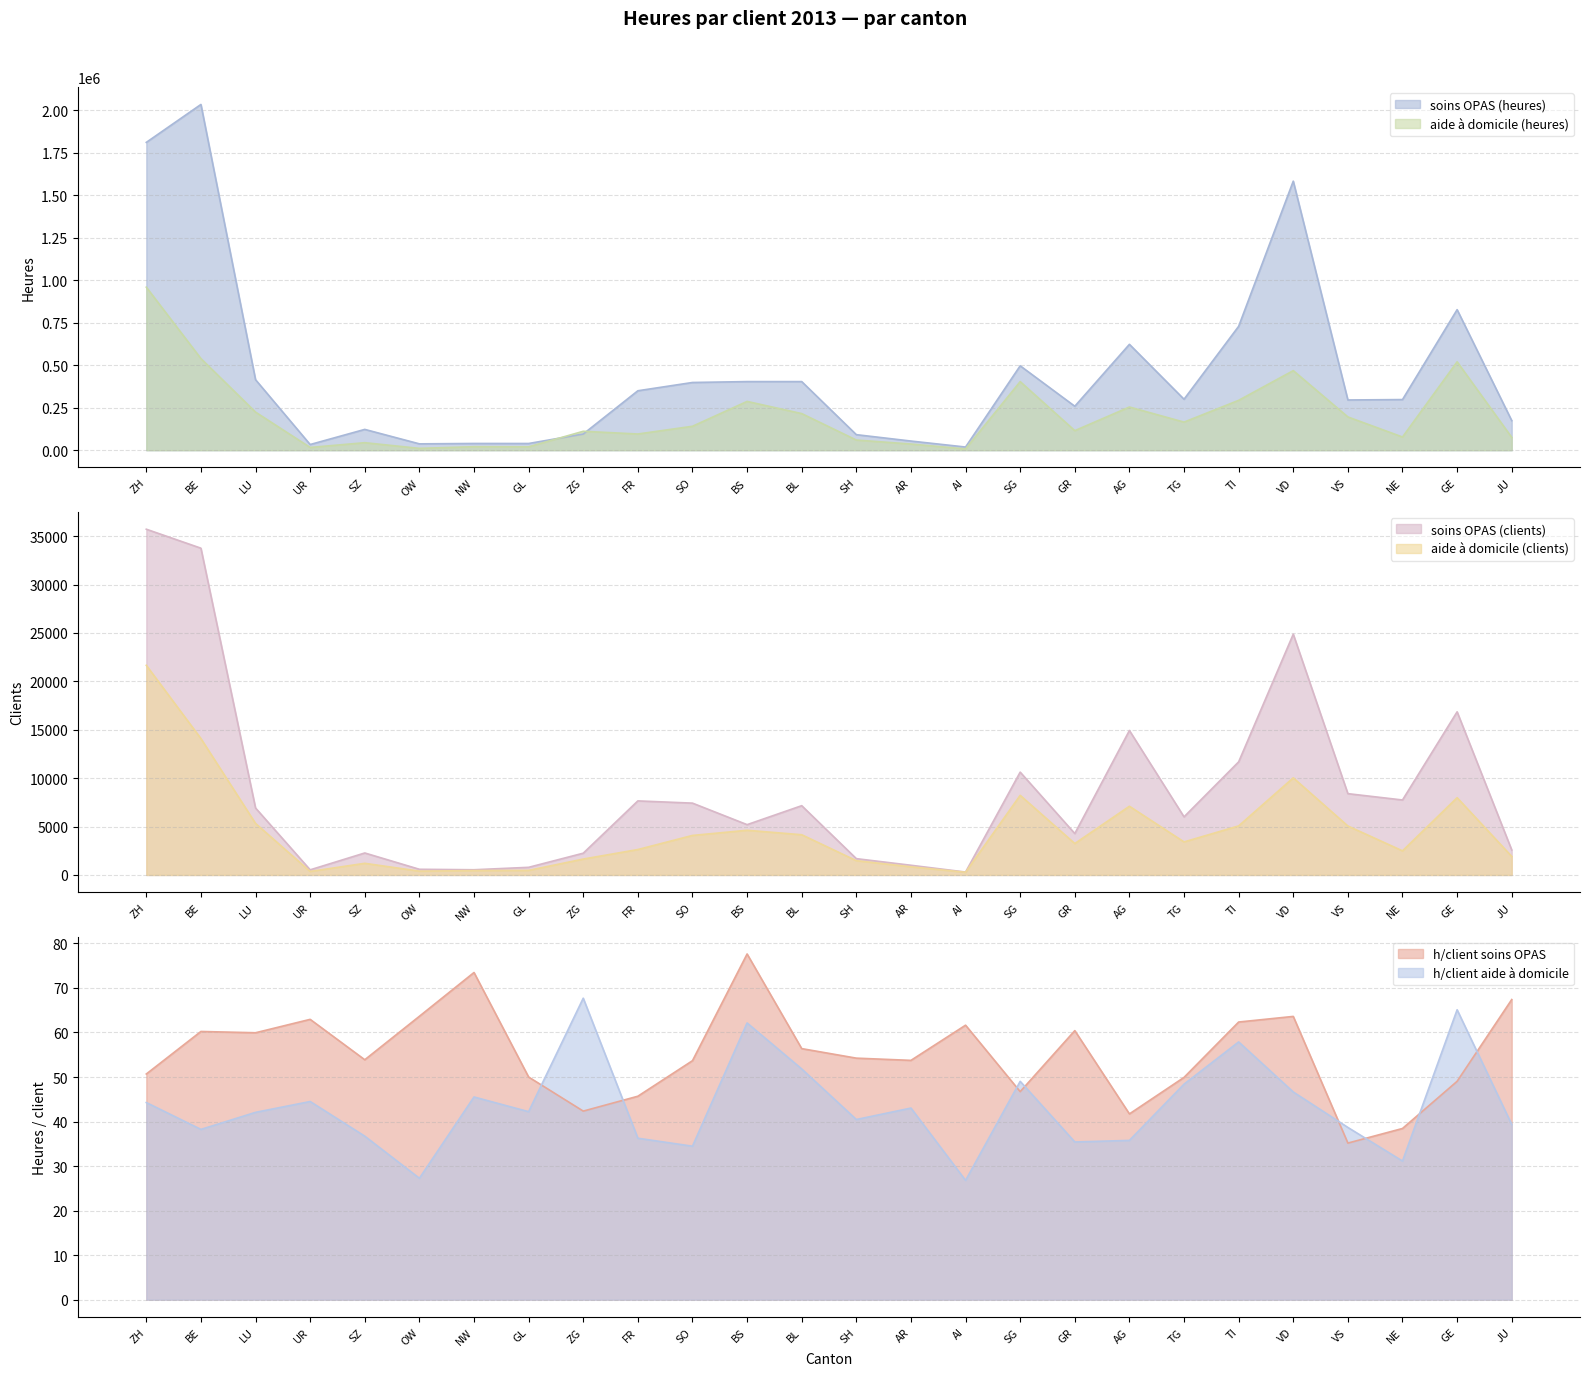

Rank the series by their maximum value, from highest to lowest.

soins OPAS (heures), aide à domicile (heures), soins OPAS (clients), aide à domicile (clients), h/client soins OPAS, h/client aide à domicile